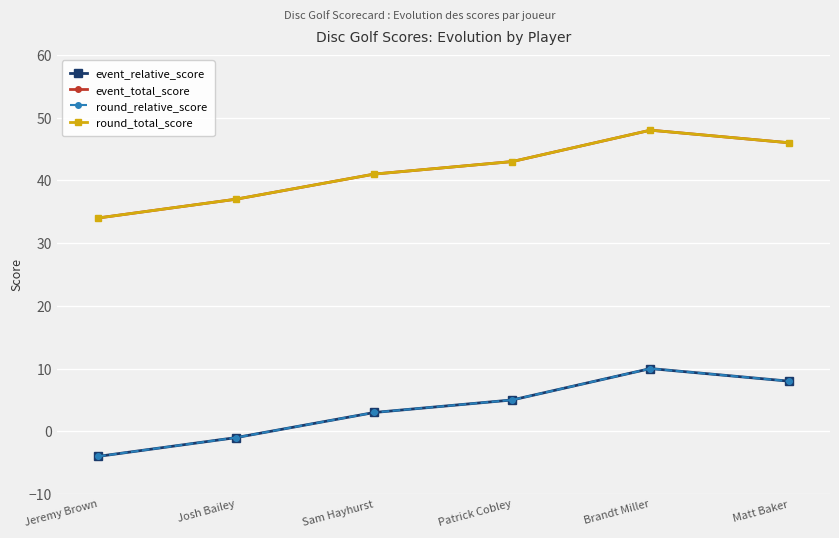

List the labels in order of event_relative_score value, smallest first.

Jeremy Brown, Josh Bailey, Sam Hayhurst, Patrick Cobley, Matt Baker, Brandt Miller